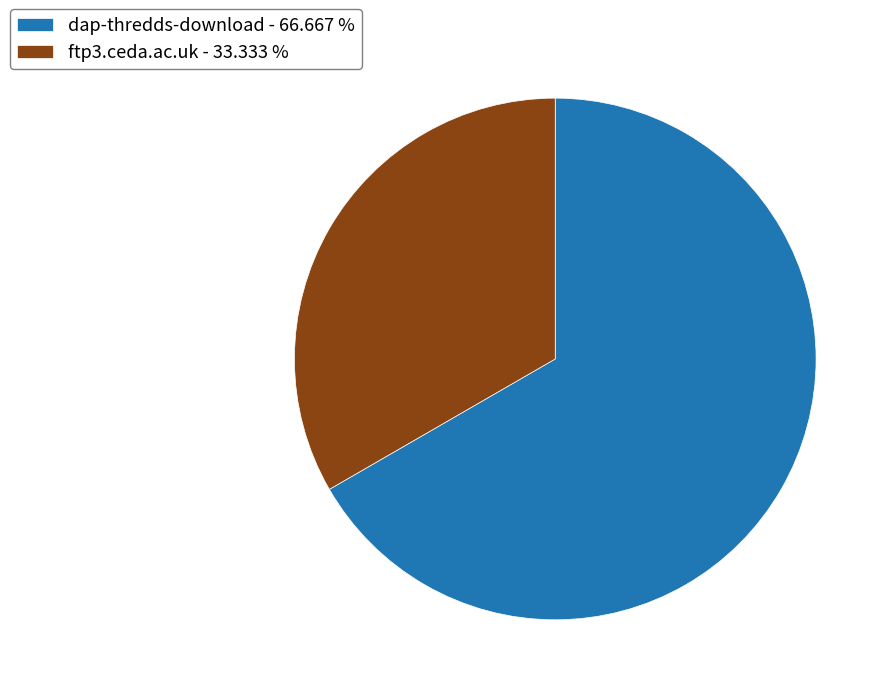

Between dap-thredds-download and ftp3.ceda.ac.uk, which is larger?

dap-thredds-download